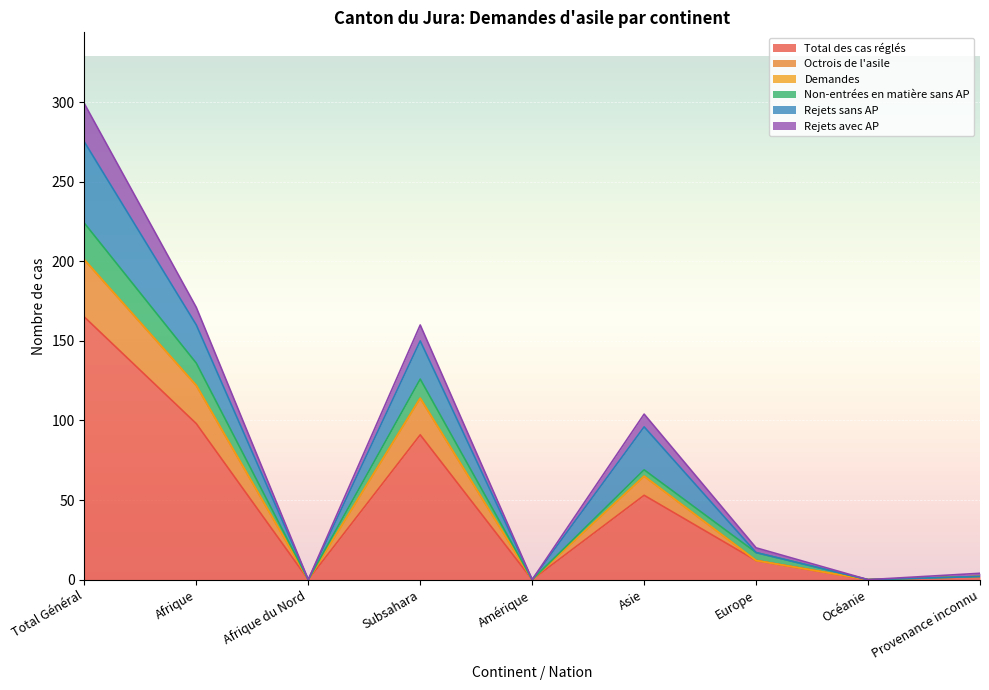

At which label does Total des cas réglés reach its peak?

Total Général